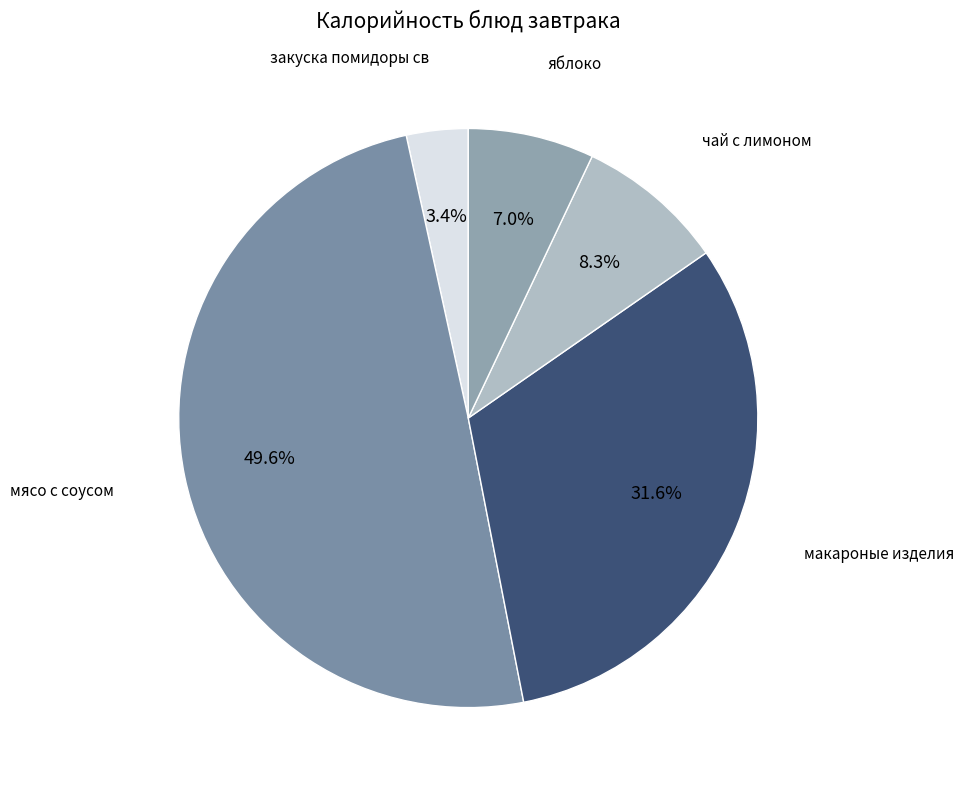

What is the largest slice in the pie chart?

мясо с соусом